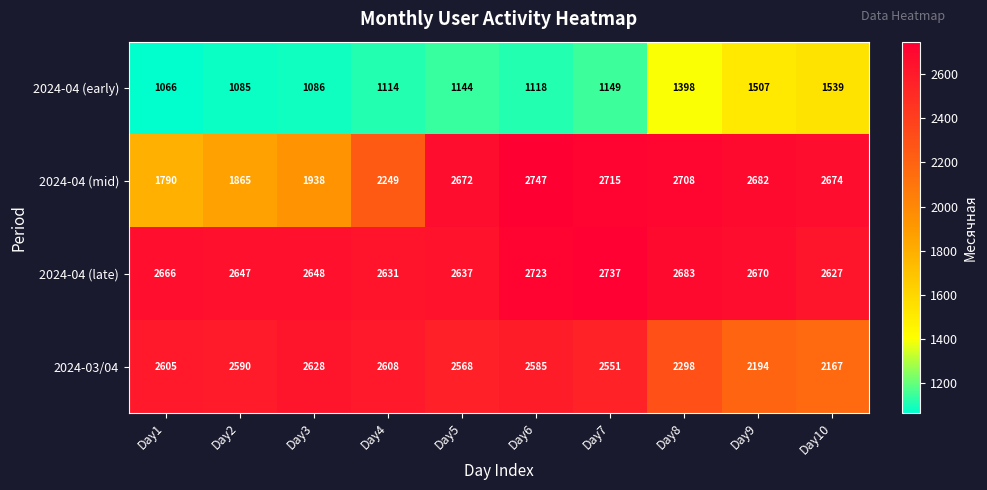

Which series changed the most between Day2 and Day5?

2024-04 (mid)